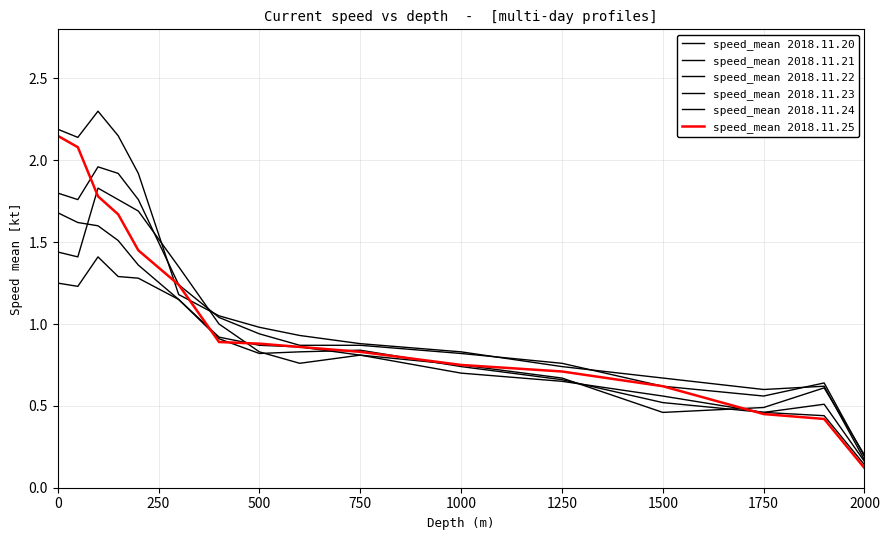

Is this an area chart (filled region under the line)?

No